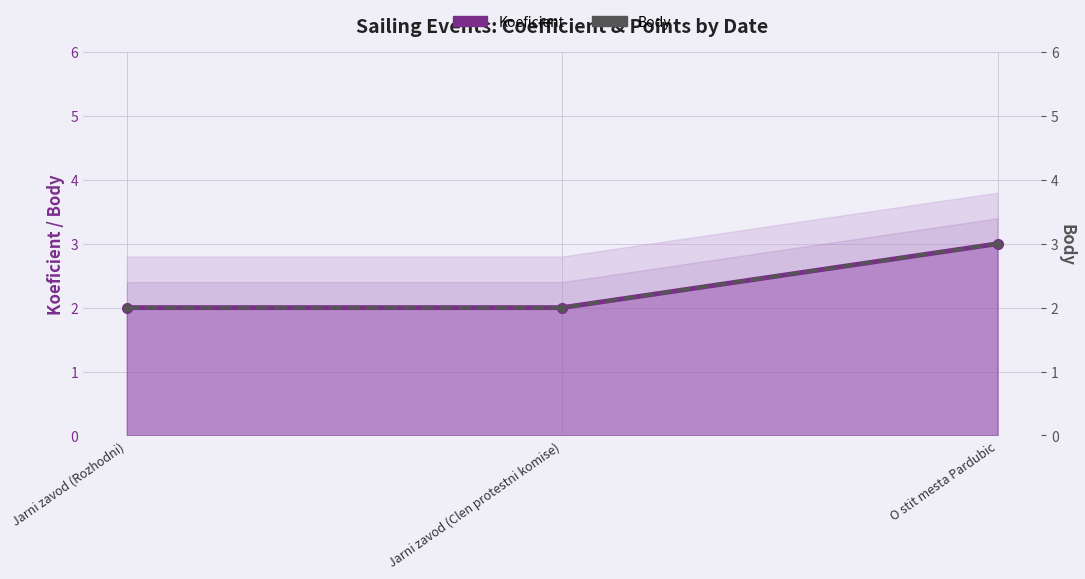

Between Jarni zavod (Clen protestni komise) and Jarni zavod (Rozhodni), which is larger?

Jarni zavod (Clen protestni komise)